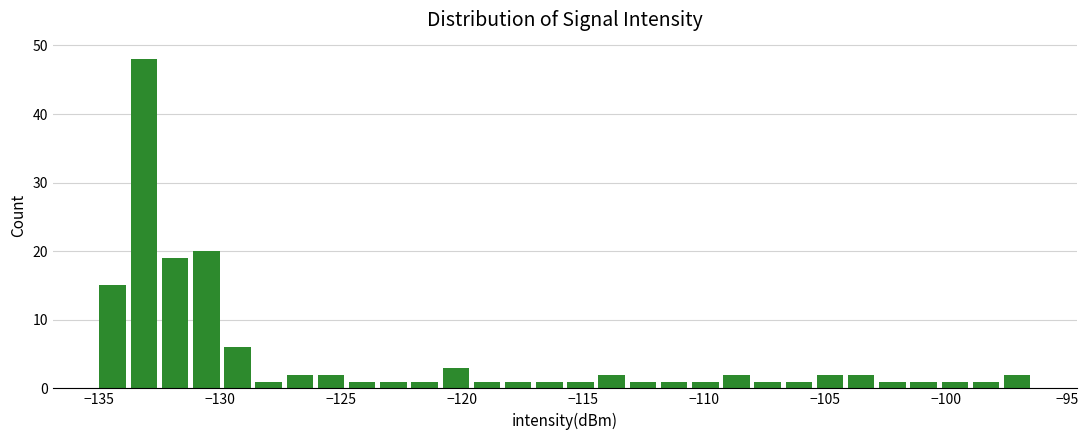

Around what value on the x-axis is the tallest bar? Give the approximate position of its centre, as read against the axis.

-133.0